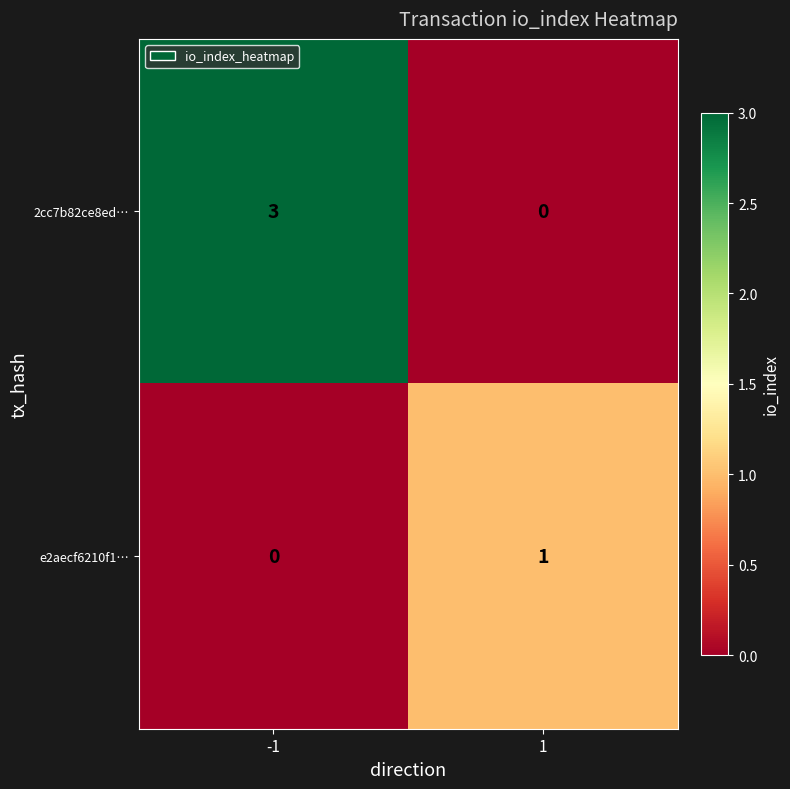

True or false: 2cc7b82ce8ed… has a value of 3 at -1.

True